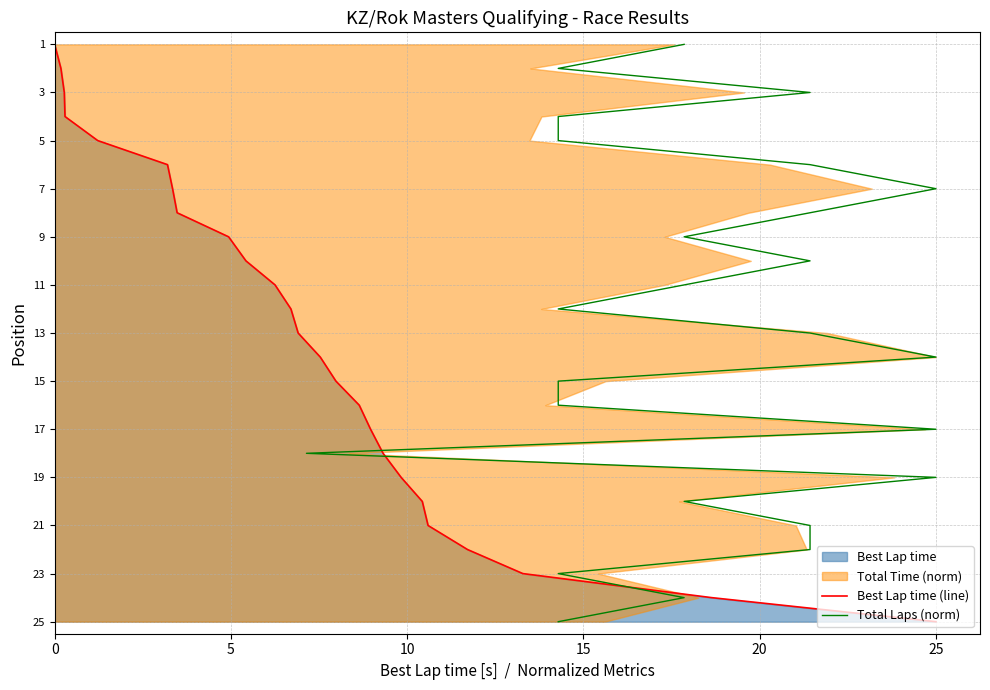

Which series has the widest spread of values?

Best Lap time (line)